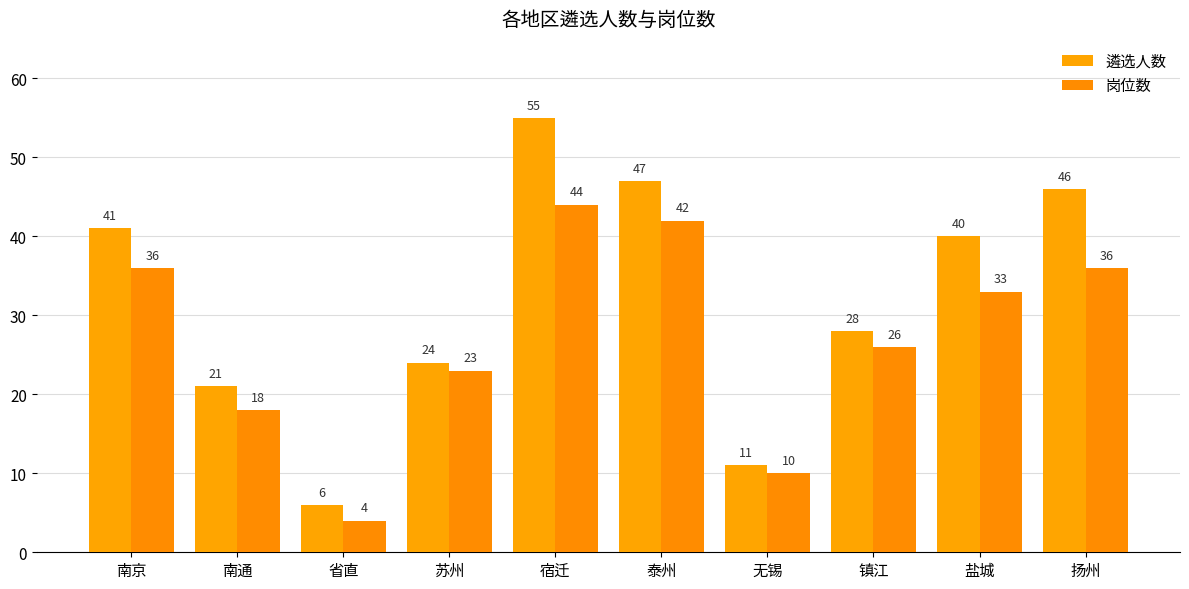

The 遴选人数 series shows 33 at 南通. True or false?

False